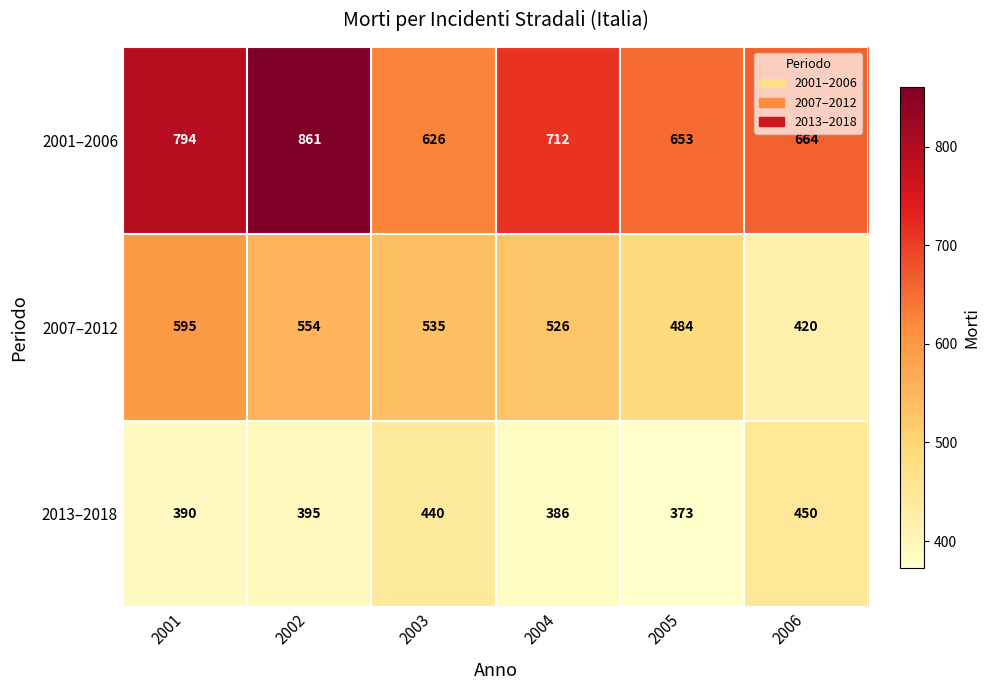

What is the difference between the second highest and minimum values in the 2001–2006 series?

168